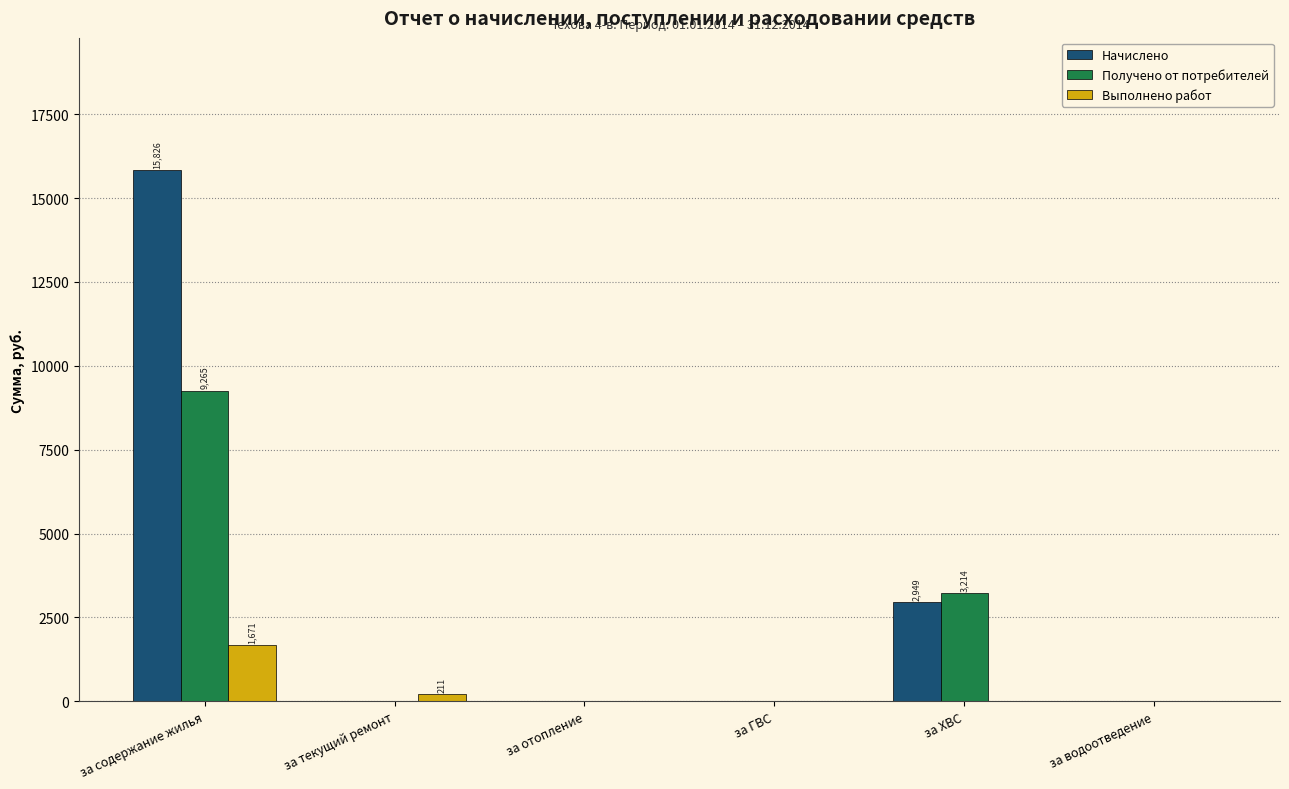

True or false: Начислено has a value of 0.0 at за ГВС.

True